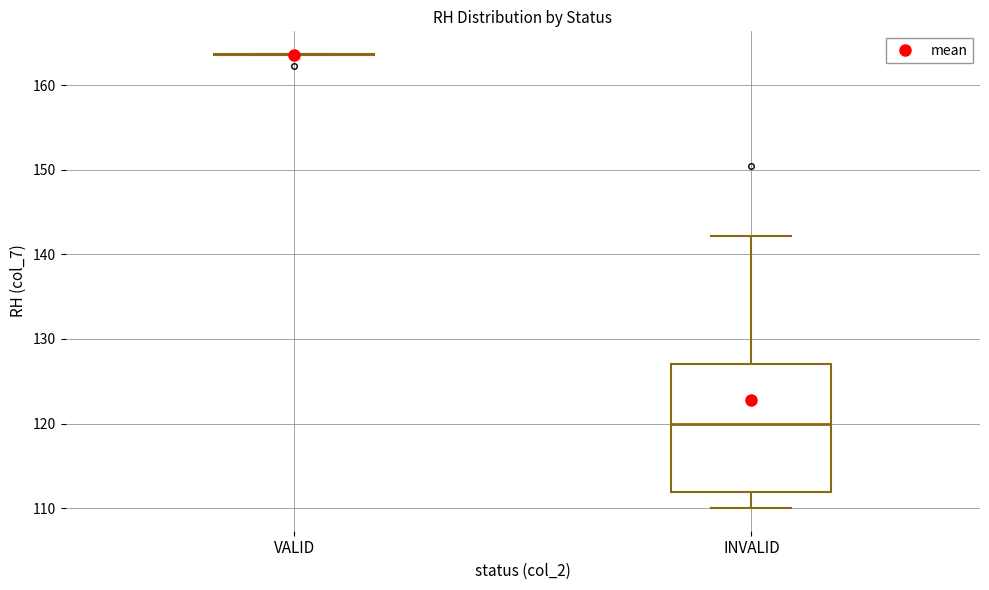

Reading left to right, read every box against the y-axis: the position of its median line, the range the box covers, and the ends of its whiskers. The values are not printed on the chart, so give them approximately, as read against the axis.

VALID: box collapsed to a line at 164, whiskers 164 to 164
INVALID: median 120, box 112 to 127, whiskers 110 to 142